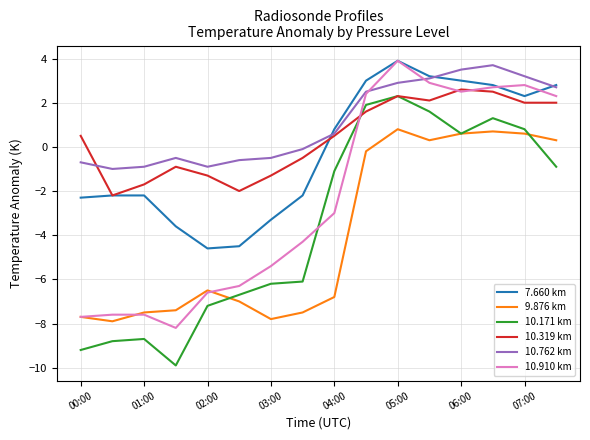

What is the sum of all 10.171 km values?

-56.3